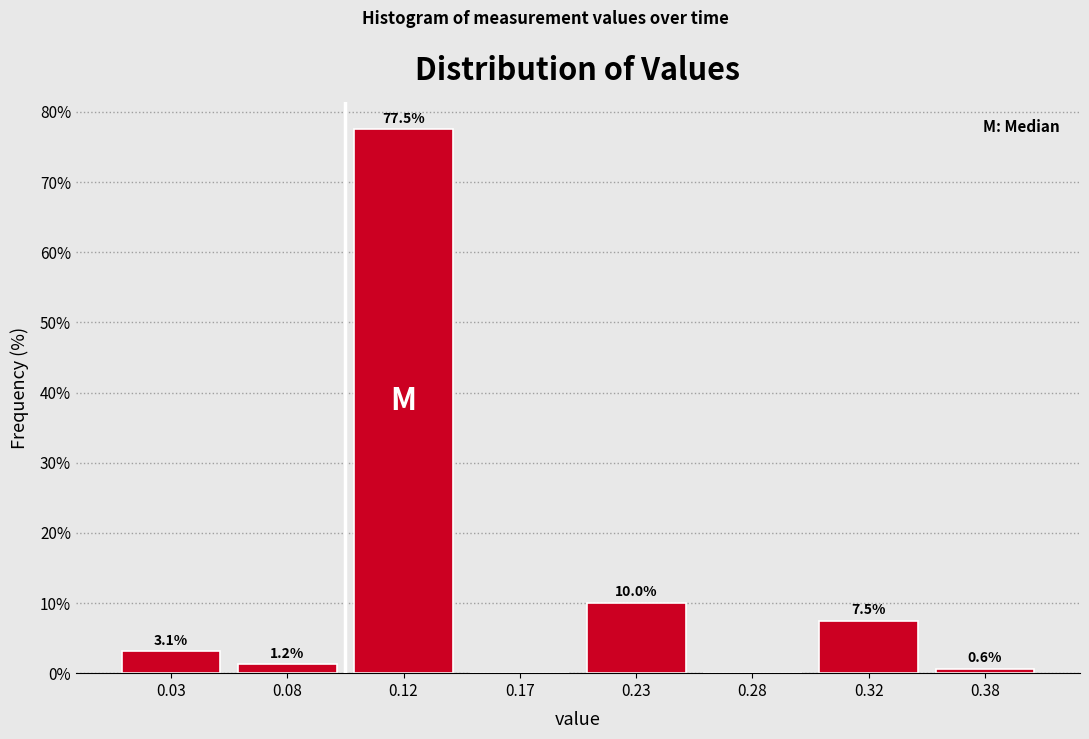

Between 0.12 and 0.28, which is larger?

0.12